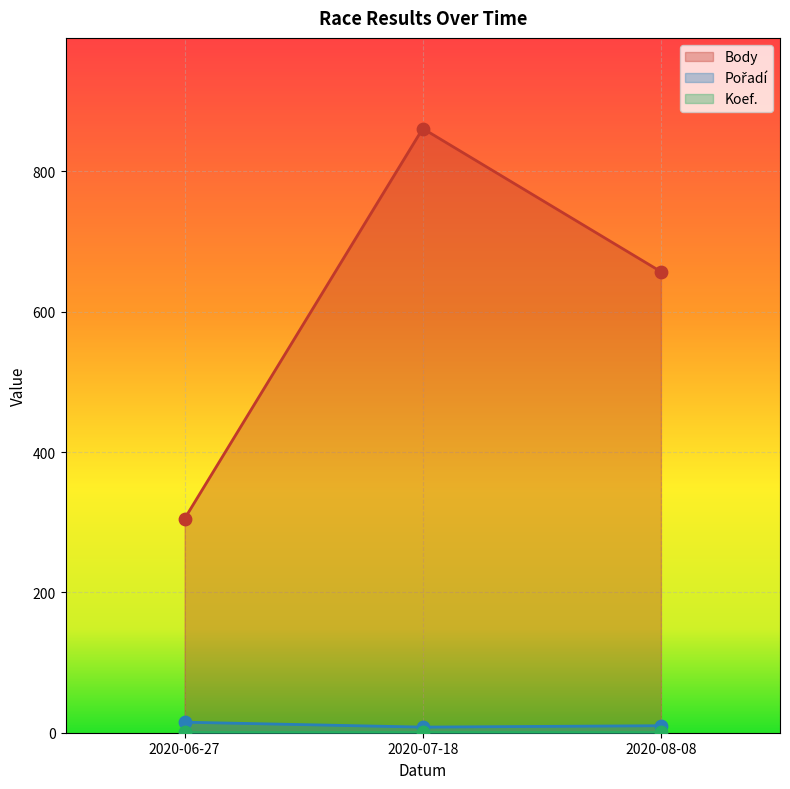

At how many categories does at least one series exceed 687?

1